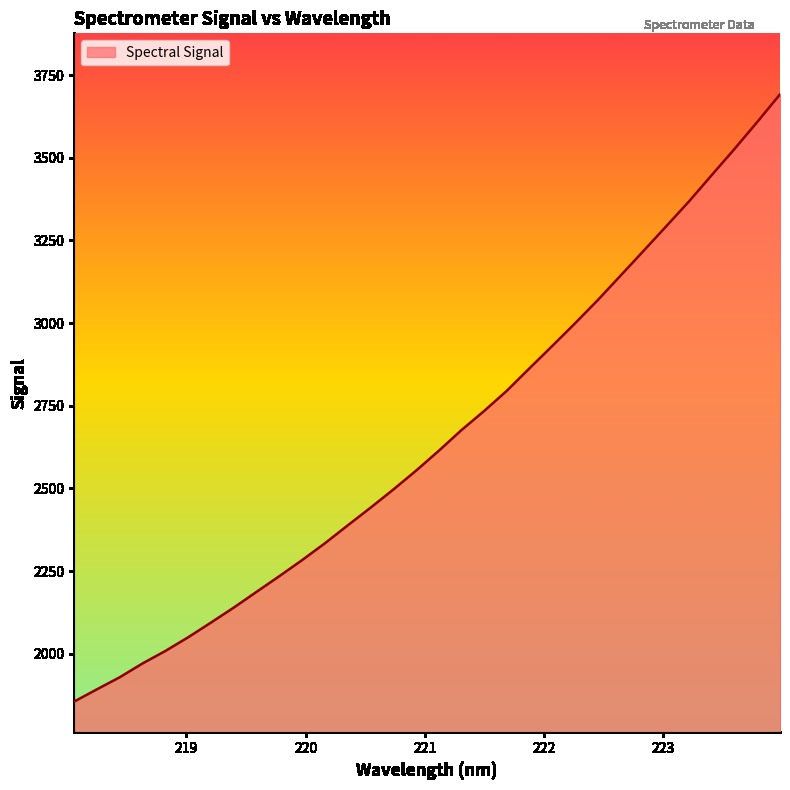

What is the greatest value displayed?

3691.4